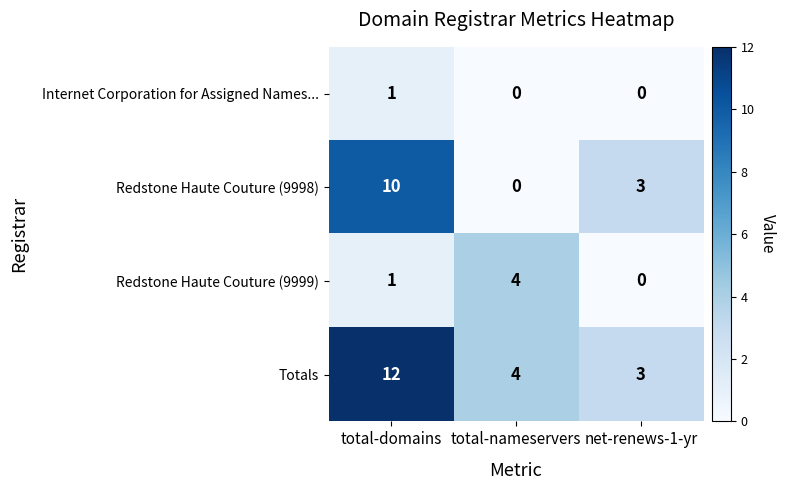

What is the maximum value shown in the chart?

12